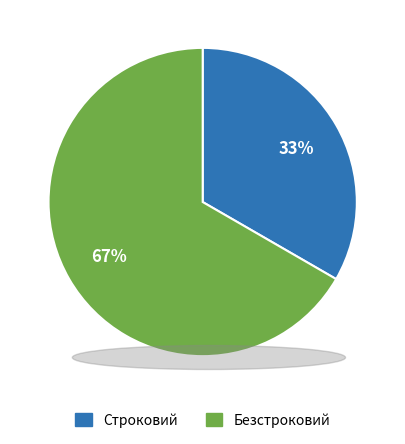

Which slice is the smallest?

Строковий